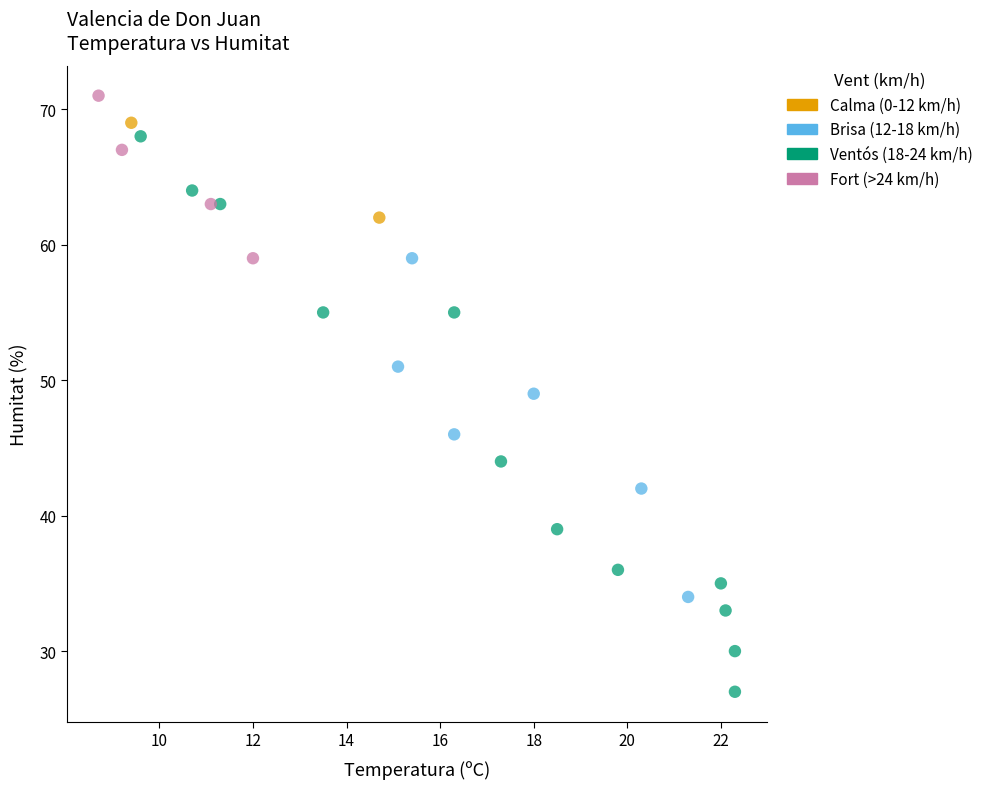

What are all the series names shown in the legend?

Calma (0-12 km/h), Brisa (12-18 km/h), Ventós (18-24 km/h), Fort (>24 km/h)